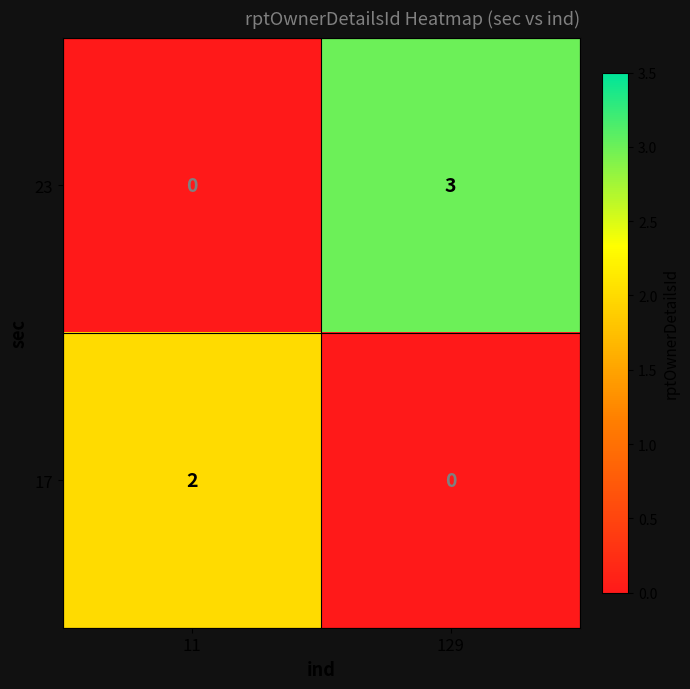

The 17 series shows 2 at 11. True or false?

True